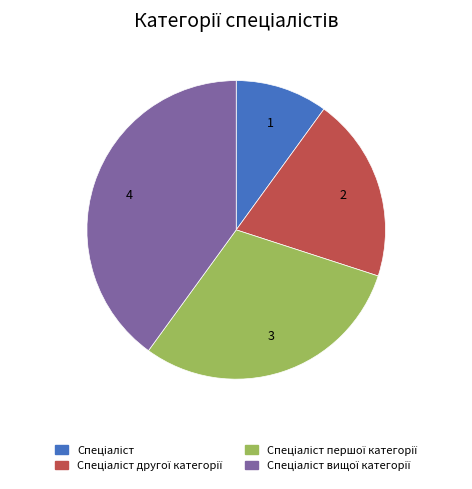

Is there a majority slice in this chart?

No